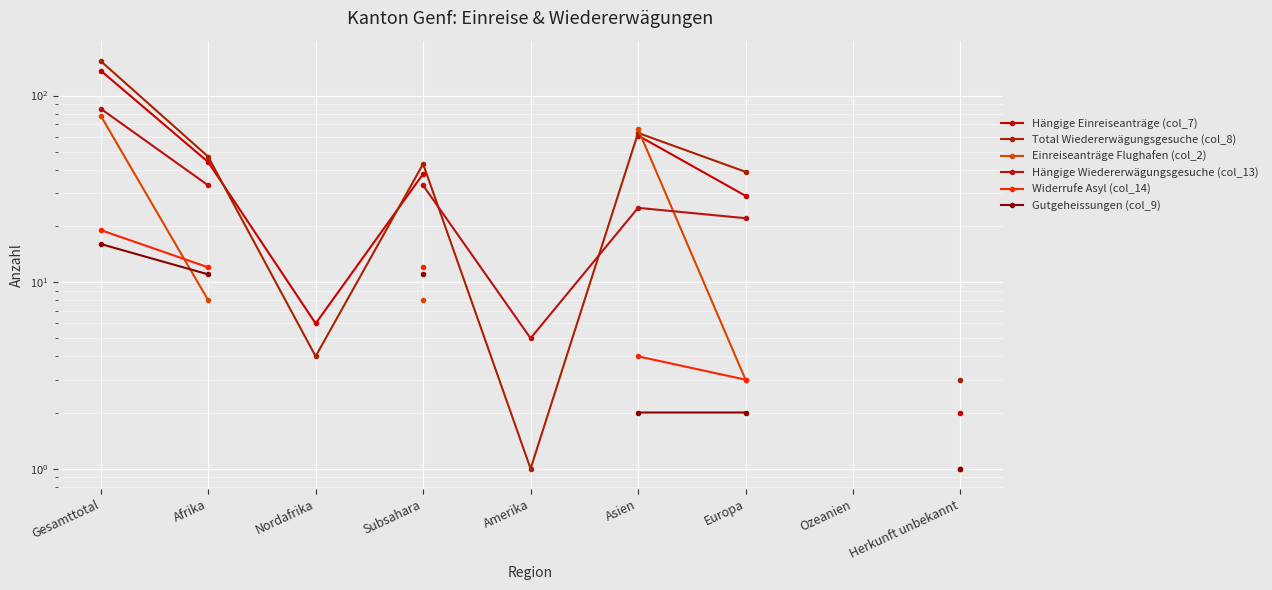

At which category does Total Wiedererwägungsgesuche (col_8) reach its first local valley?

Nordafrika